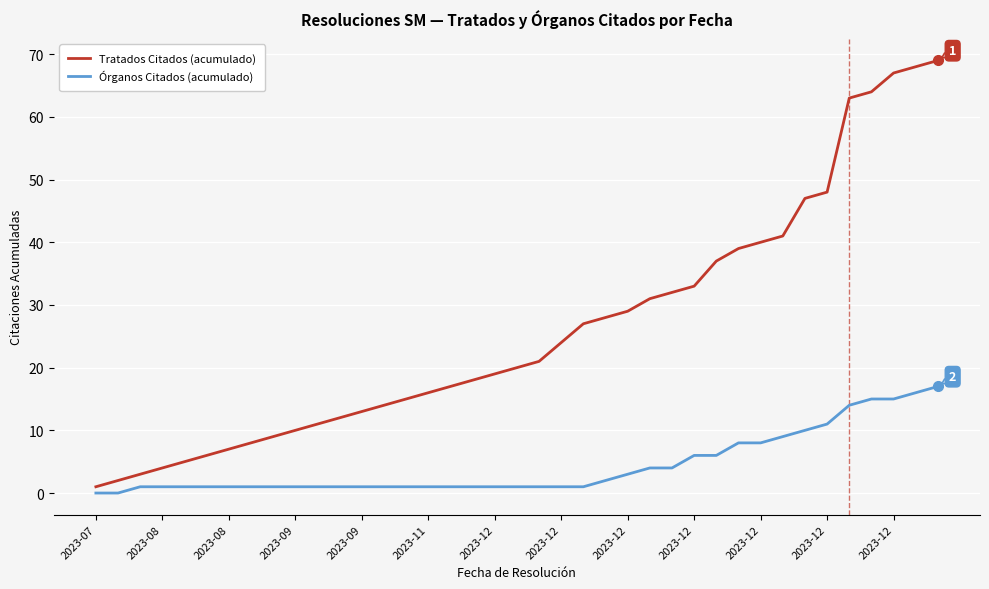

What is the difference between the maximum and minimum values in the Órganos Citados (acumulado) series?

17